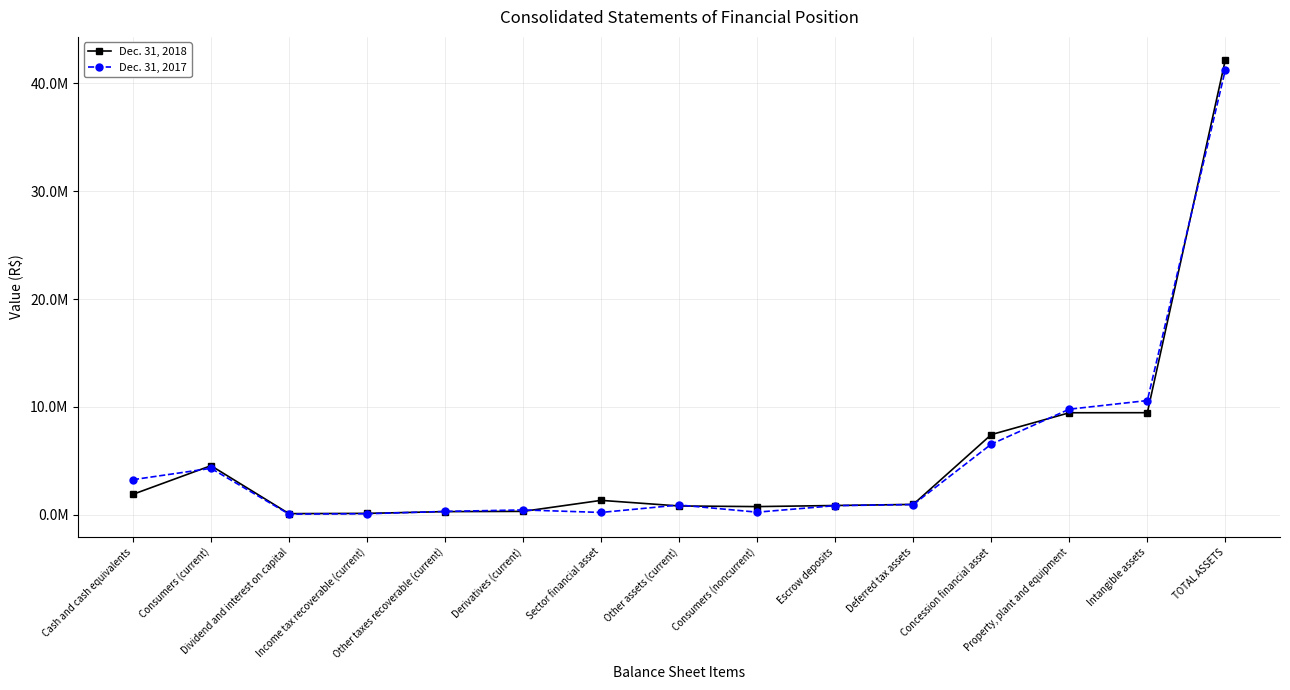

The Dec. 31, 2017 series shows 88802 at Income tax recoverable (current). True or false?

True